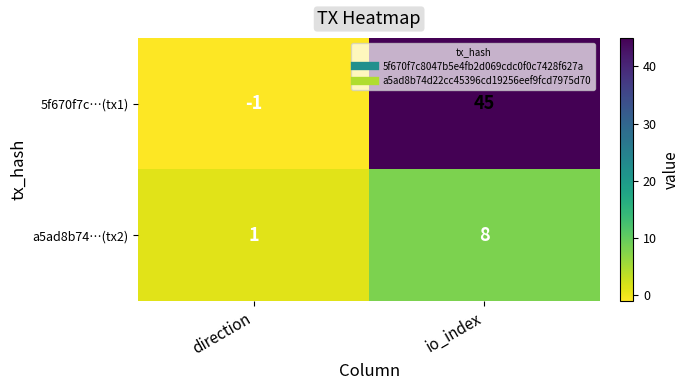

How many values in the 5f670f7c…(tx1) series are below 45?

1